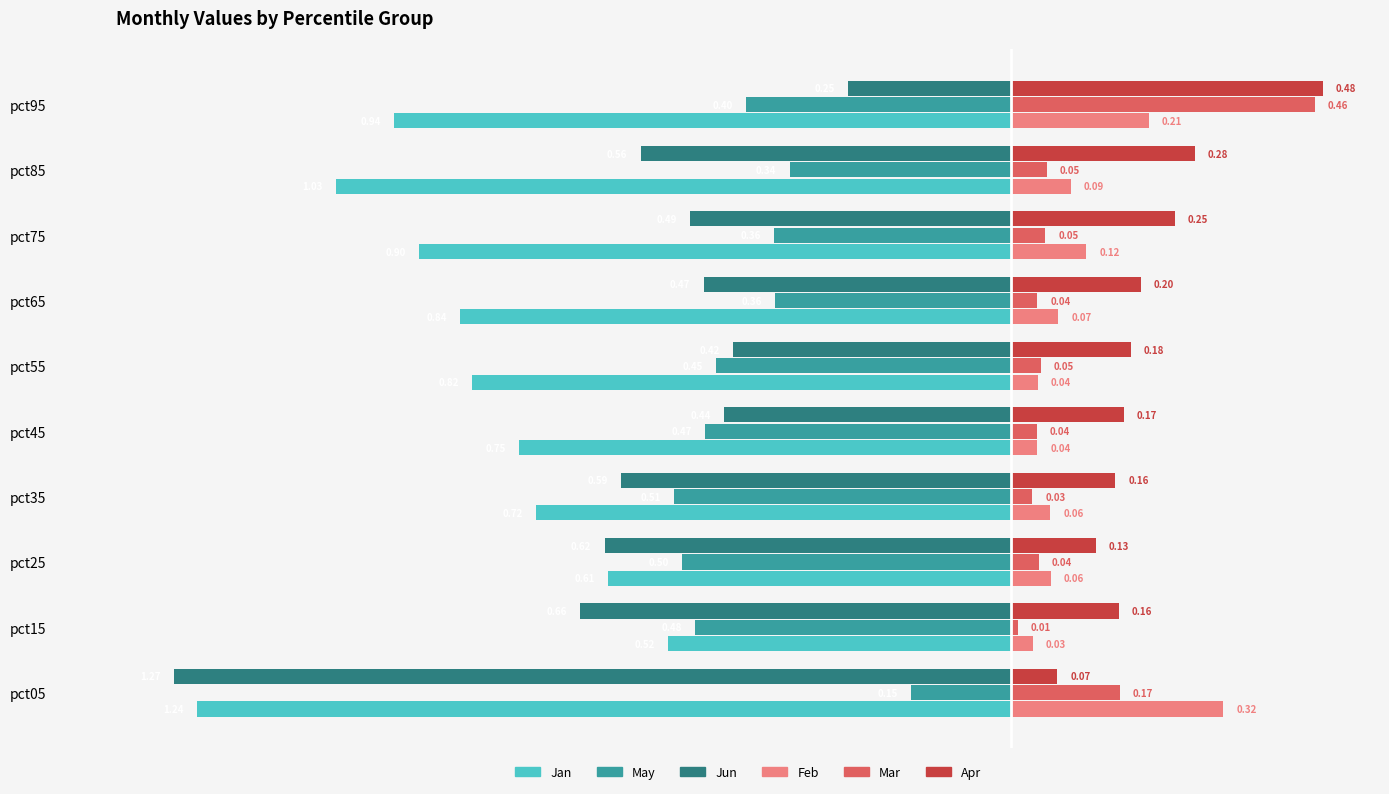

How many series are shown in this chart?

6